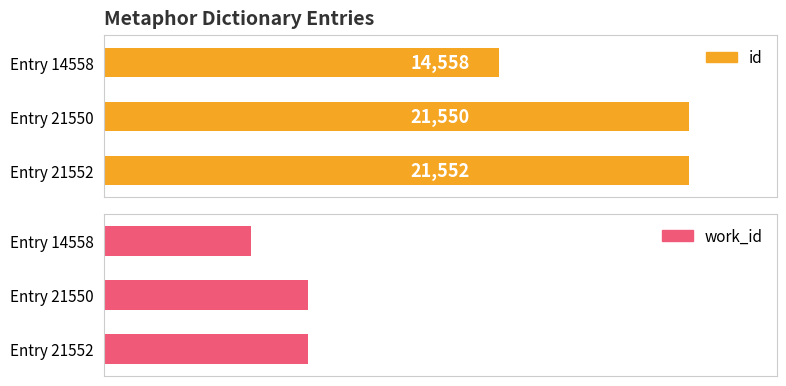

At which label does id first exceed 21550?

2